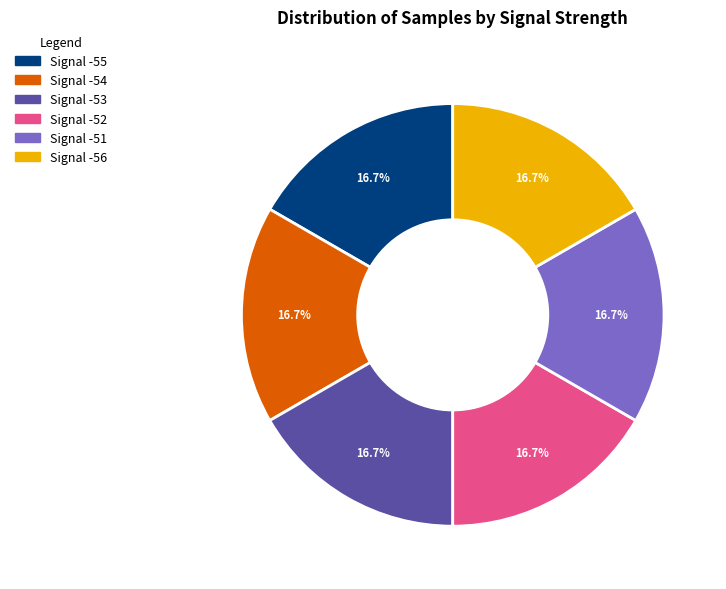

How many slices are in this pie chart?

6